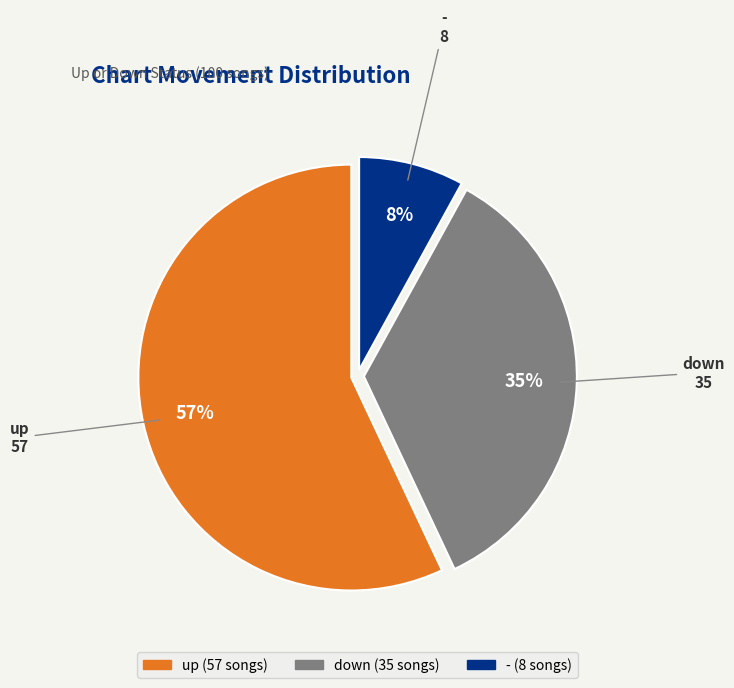

Does up account for over 50% of the chart?

Yes